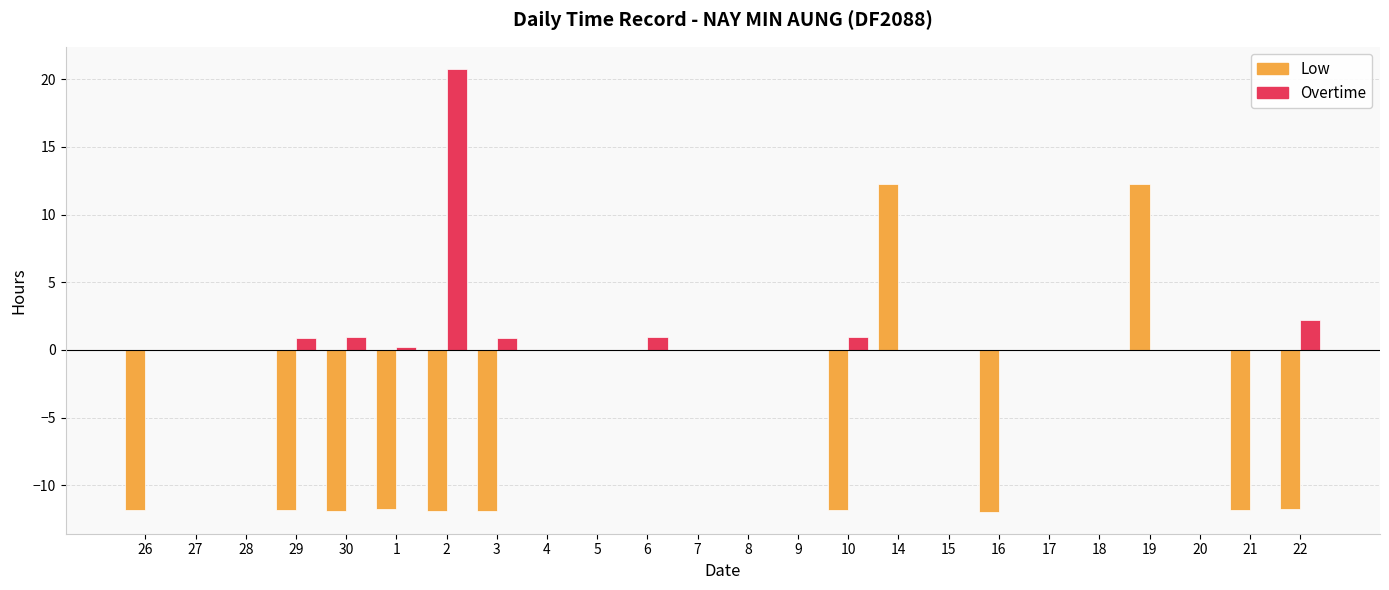

What is the maximum value for Overtime?

20.8